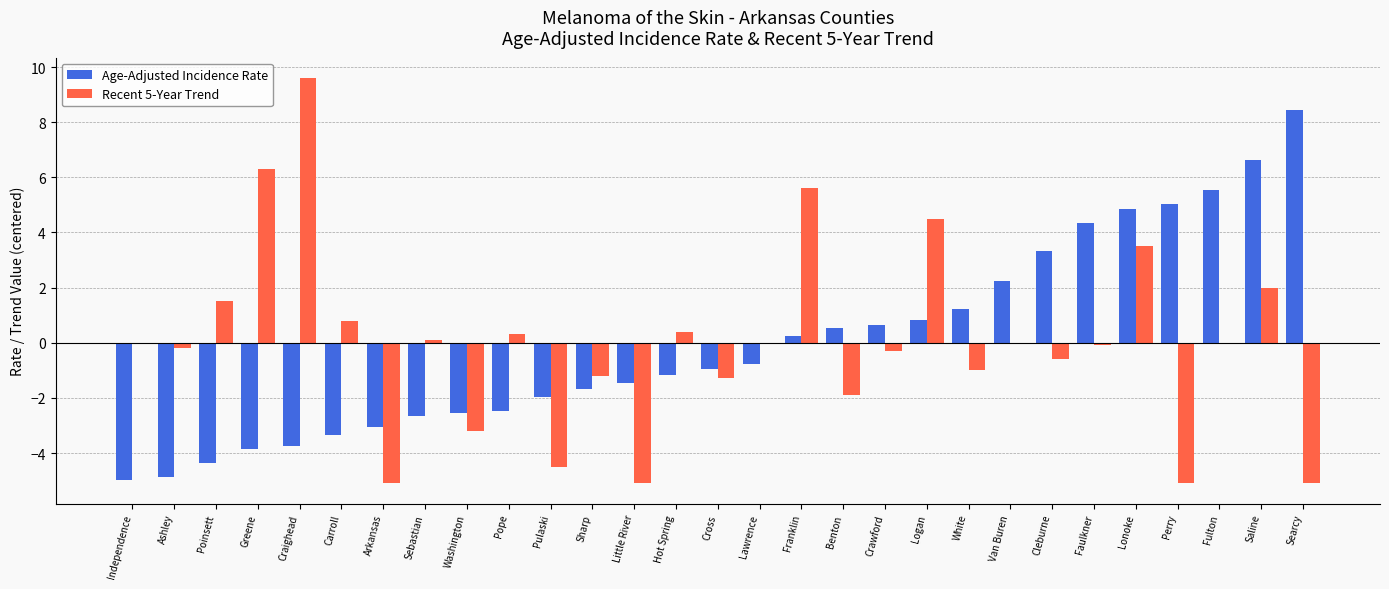

Is the value of Age-Adjusted Incidence Rate at Benton greater than the value of Recent 5-Year Trend at Craighead?

No